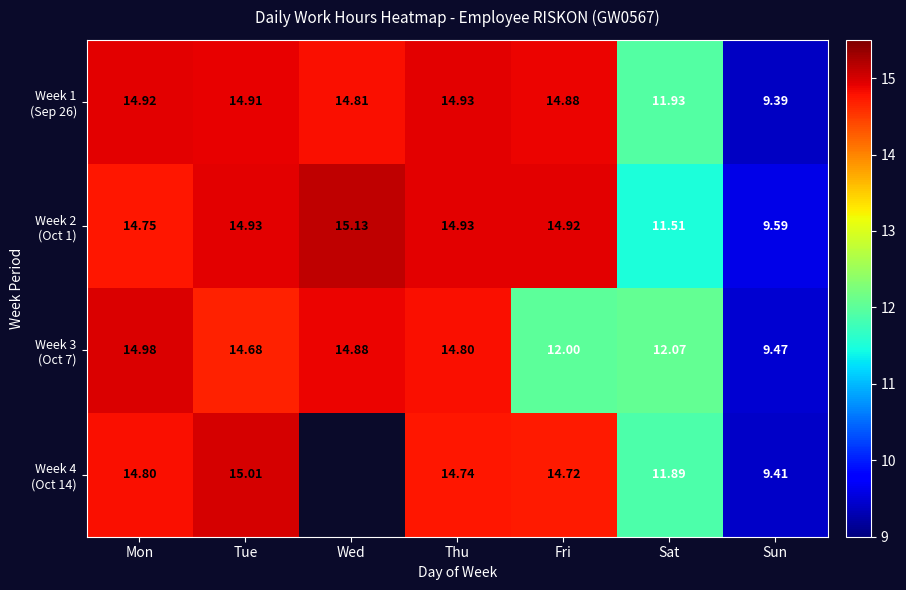

Which category has the lowest value across all series?

Sun